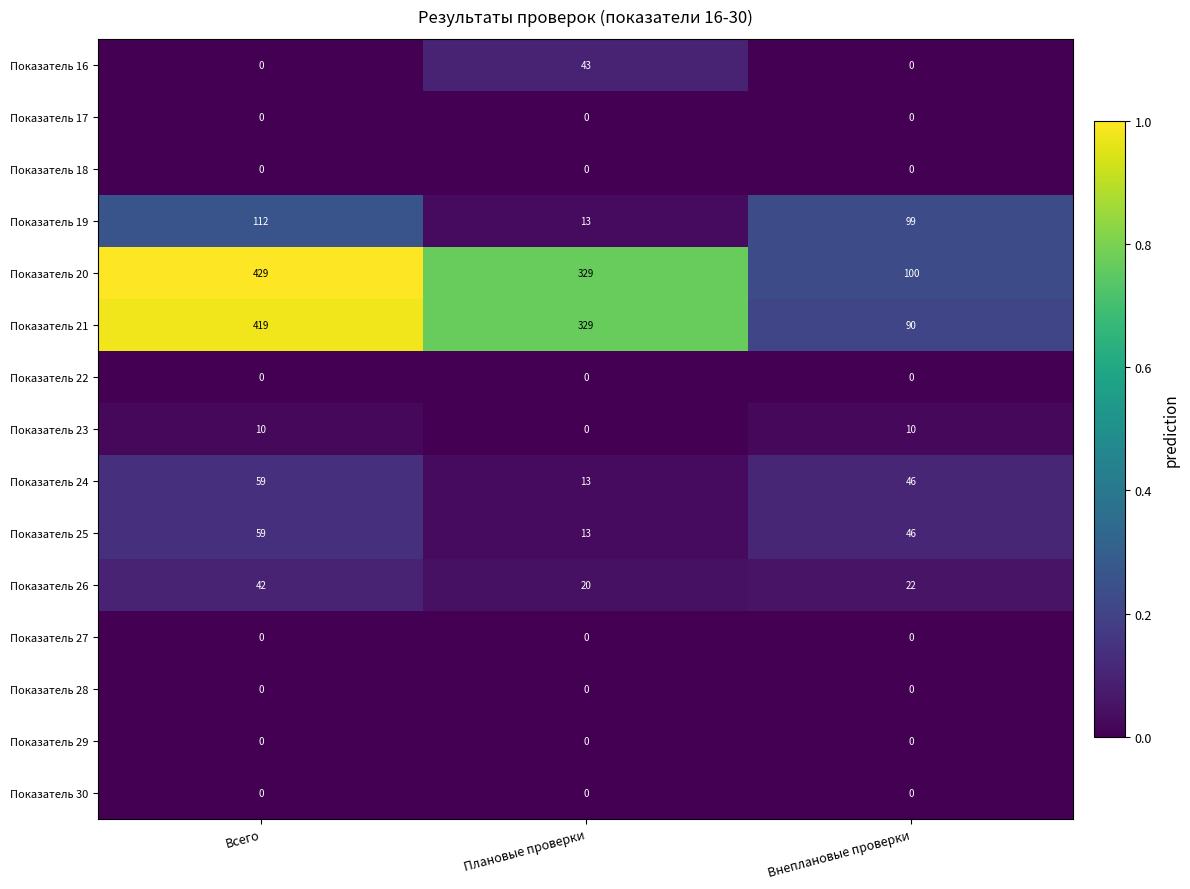

What value does the Показатель 23 series have at Внеплановые проверки, to the nearest 5?

10